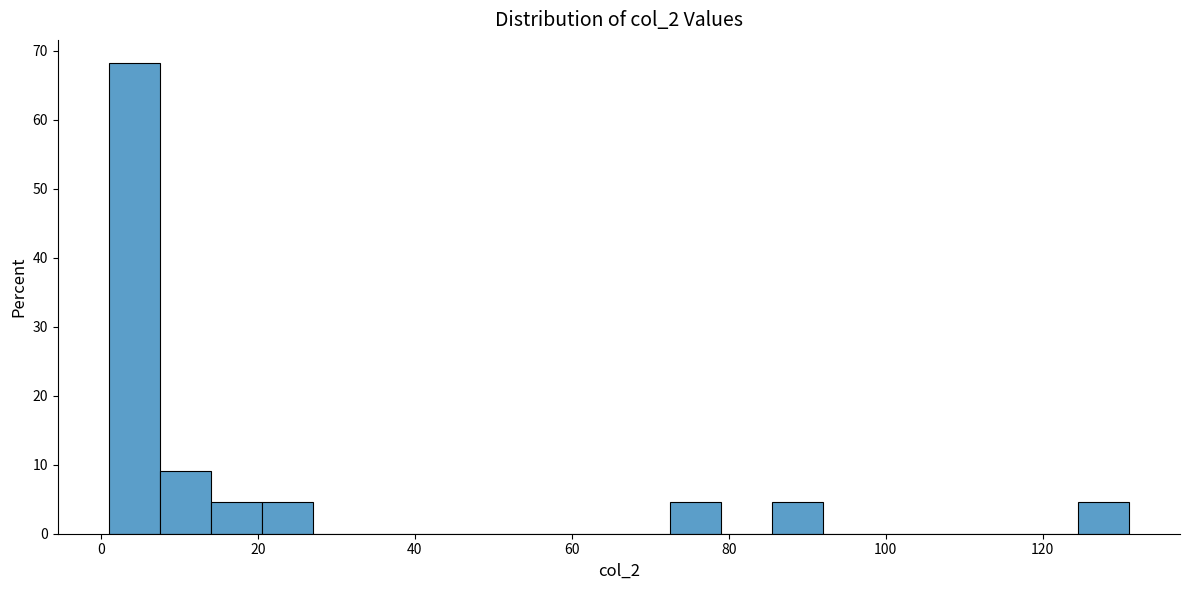

Read against the x-axis, roughly where is the centre of the tallest bar?

4